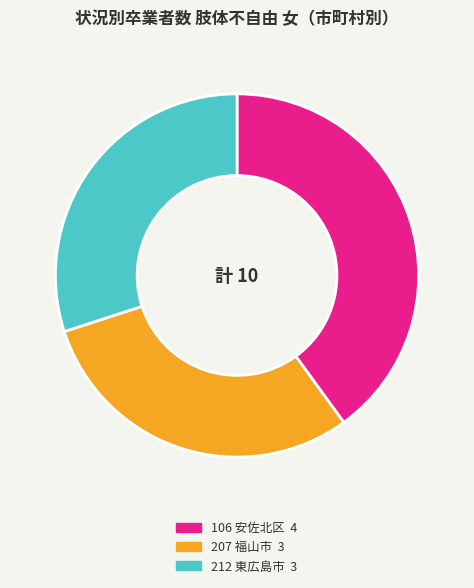

Is the sum of 207 福山市 and 106 安佐北区 greater than half?

Yes